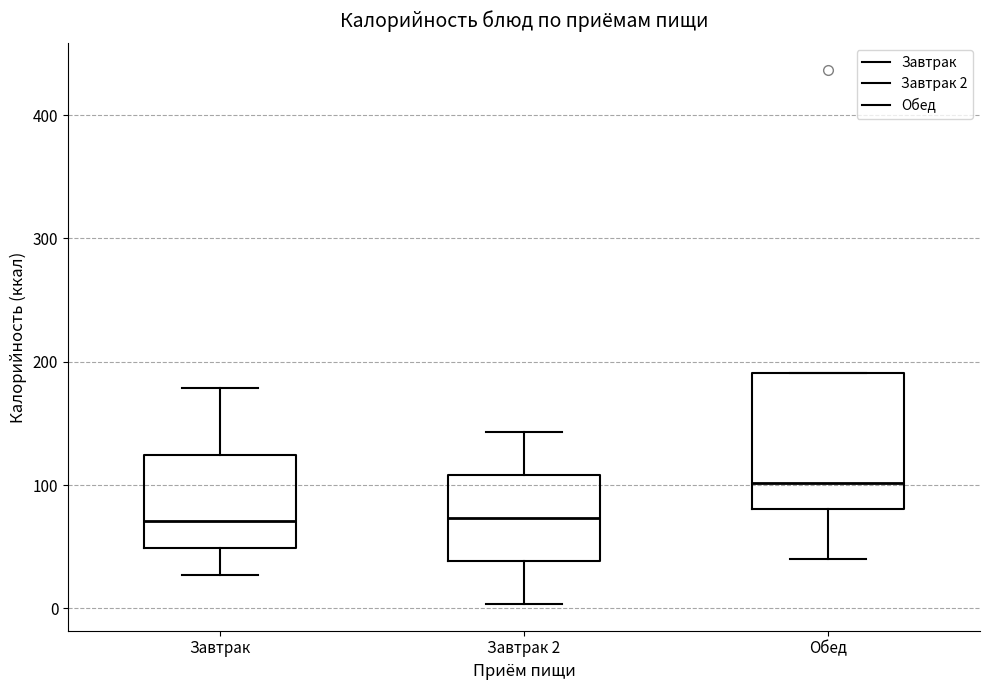

Which box is the tallest, from its lower edge to its upper edge?

Обед